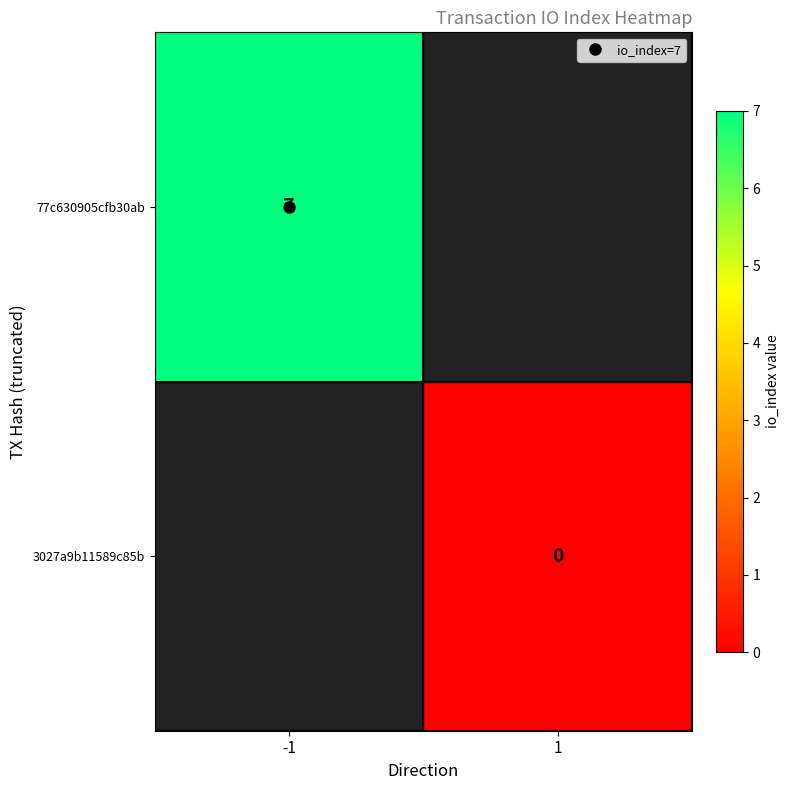

Which has a higher value, 1 or -1?

-1